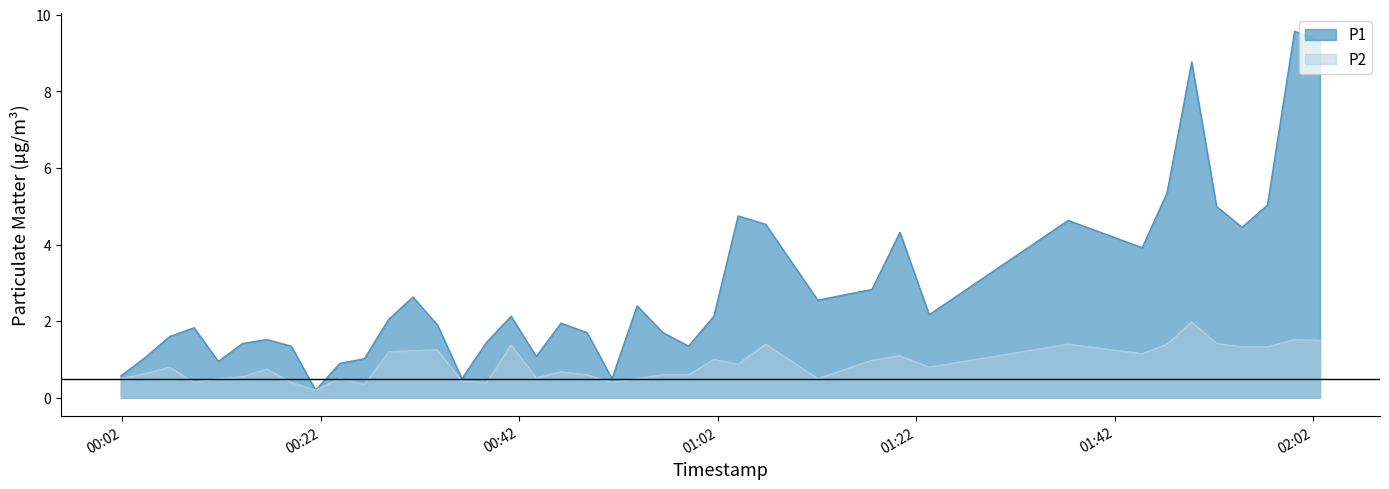

Is it true that P1 equals 1.4 at 2023-04-01T00:26:24?

False